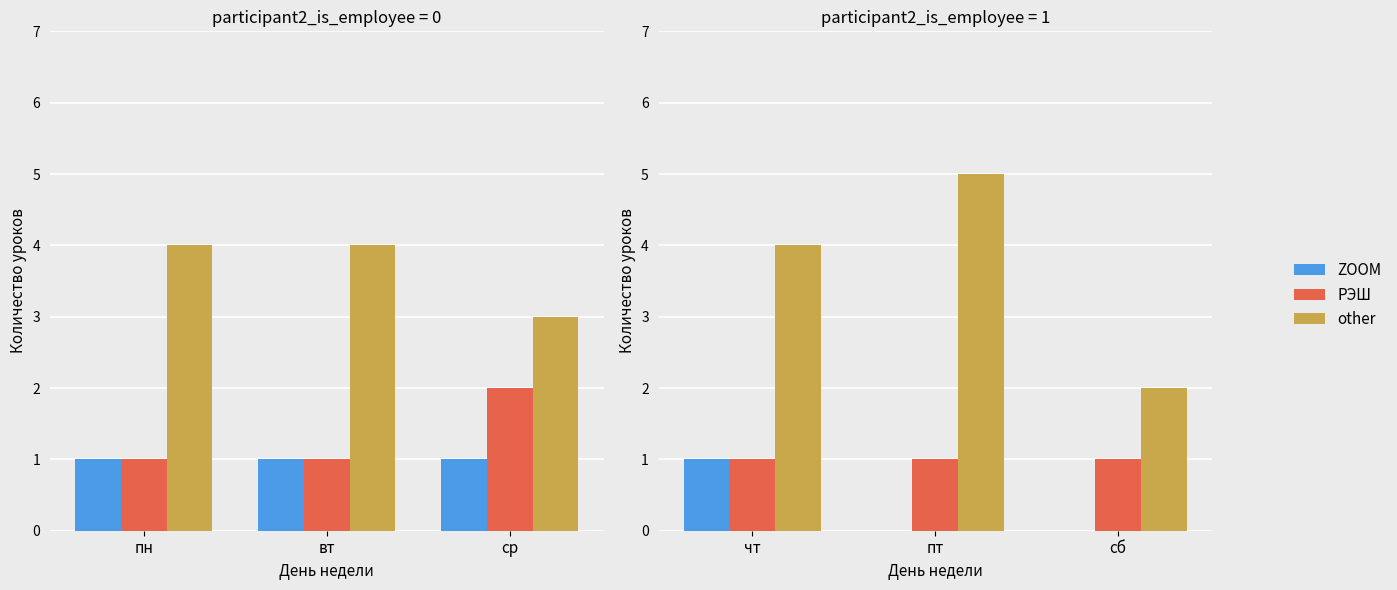

Is the value of ZOOM at чт greater than the value of РЭШ at пт?

No